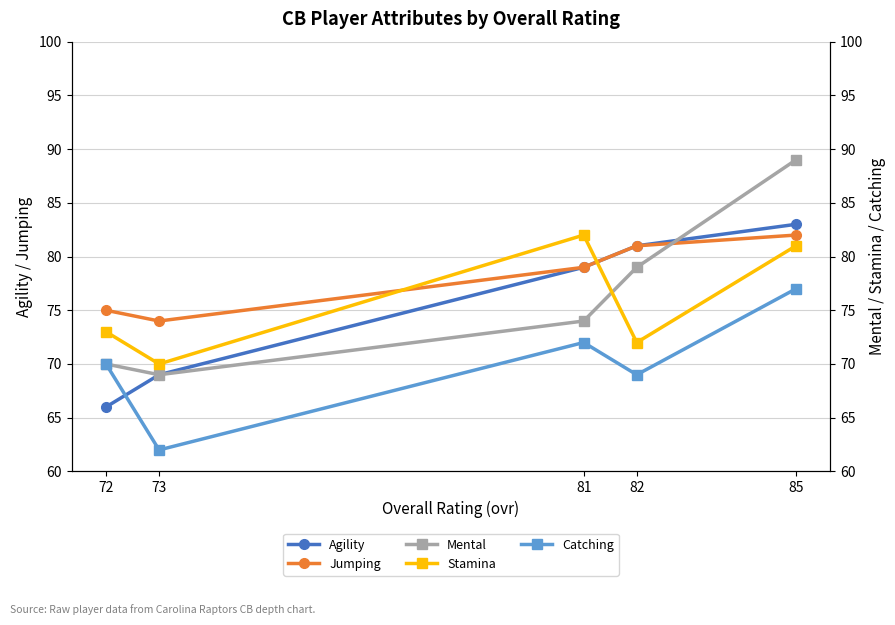

Which label corresponds to the largest value in the chart?

85